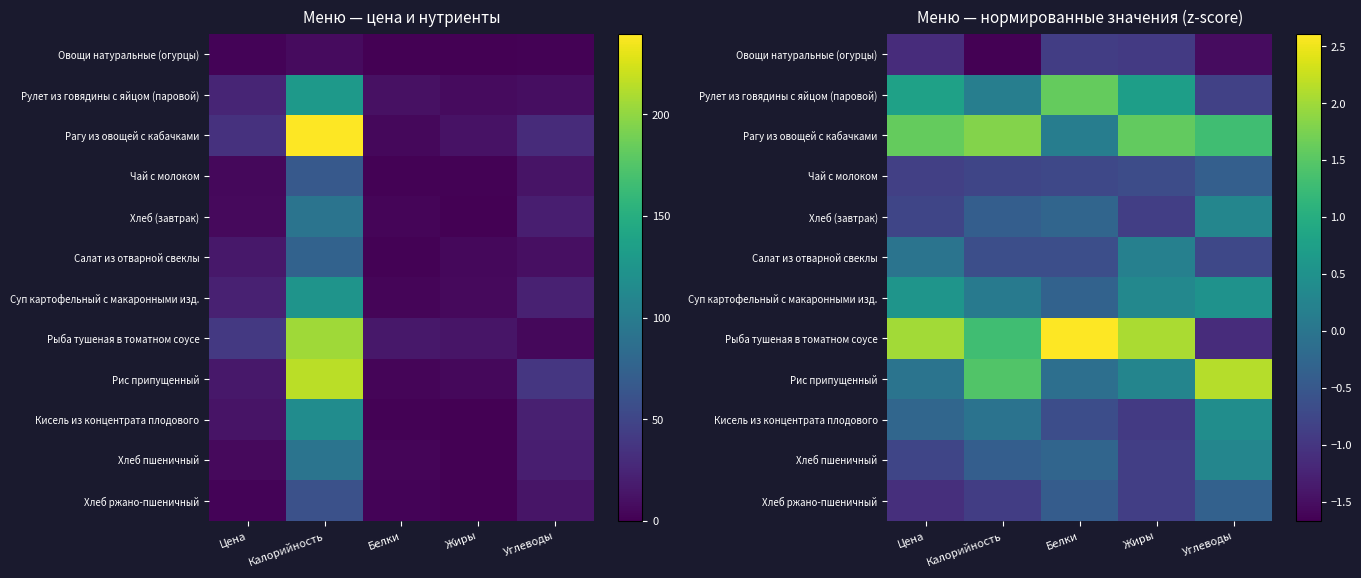

What is the lowest value of the Суп картофельный с макаронными изд. series?

-0.3